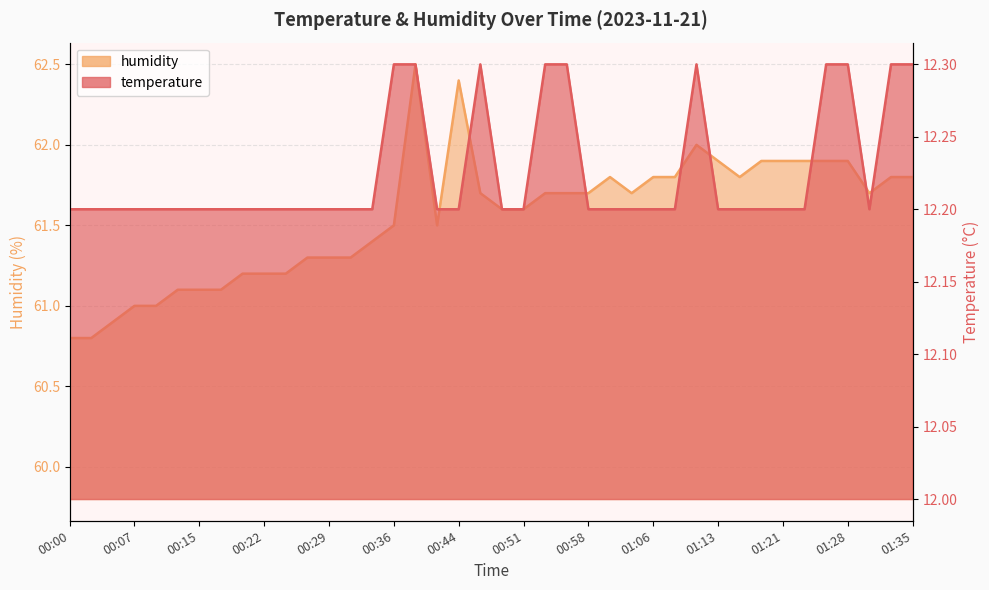

At which category does humidity_line reach its first local peak?

16